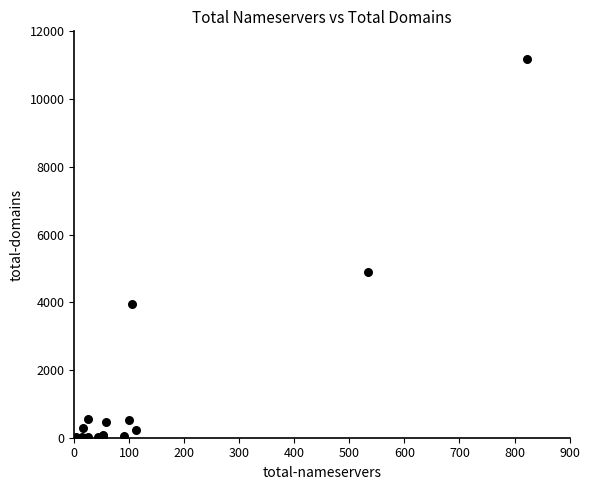

What Y value in the scatter plot is closest to 5593?

4883